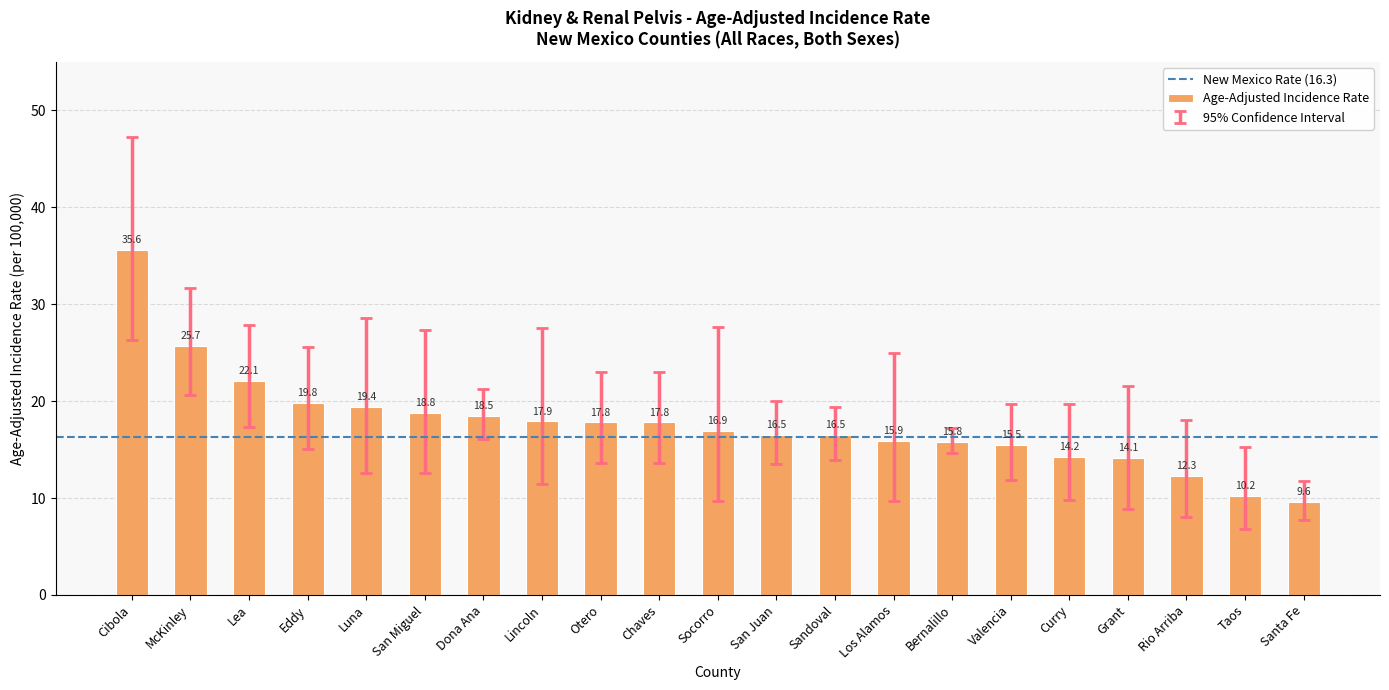

Approximately how many times larger is the value at Otero compared to McKinley?

0.7